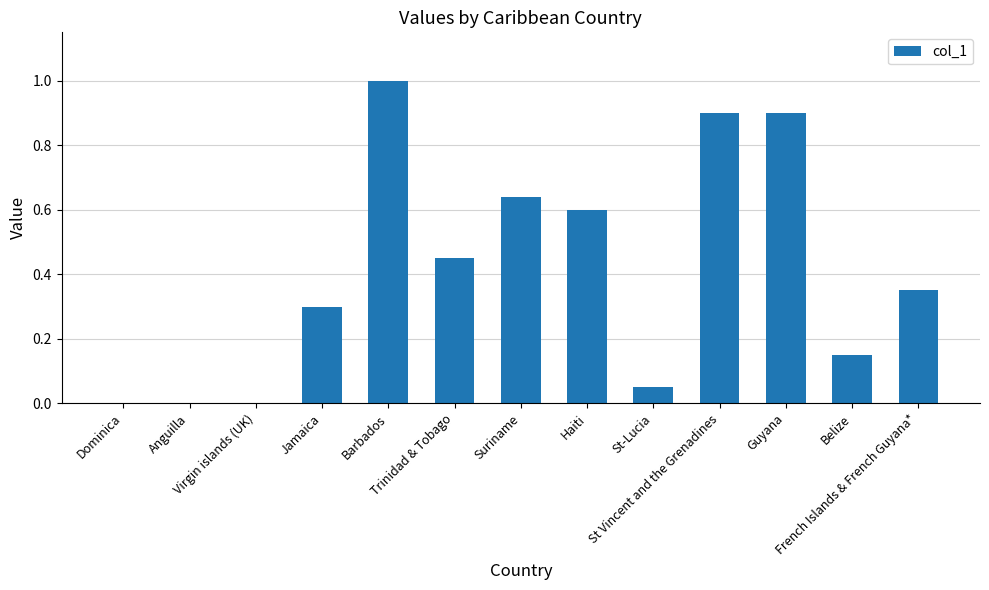

Which has a higher value, Suriname or Haiti?

Suriname